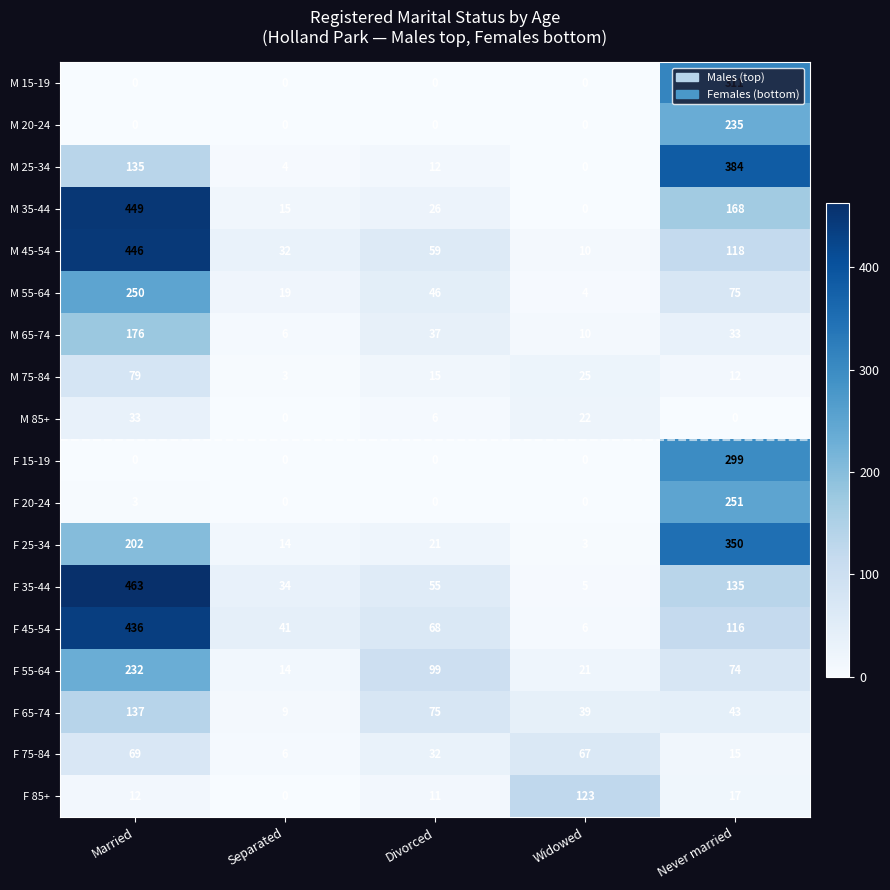

At which label does F 15-19 reach its peak?

Never married